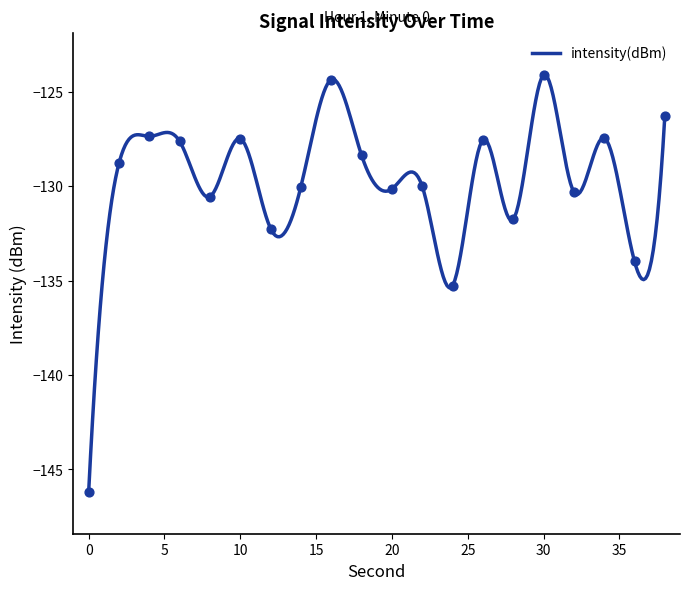

What is the change in value from 8 to 10?

+3.1